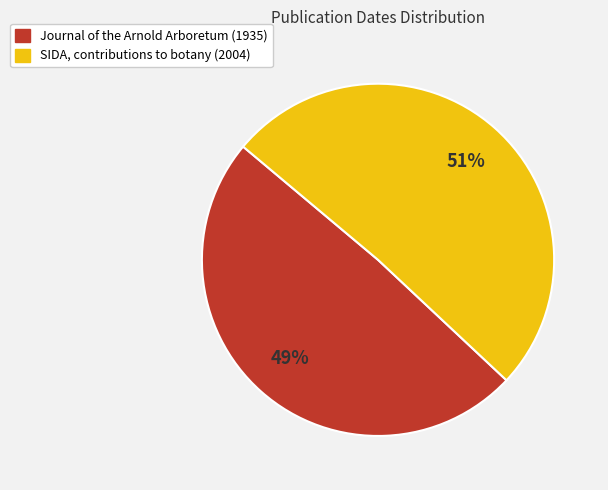

Is the sum of Journal of the Arnold Arboretum (1935) and SIDA, contributions to botany (2004) greater than half?

Yes